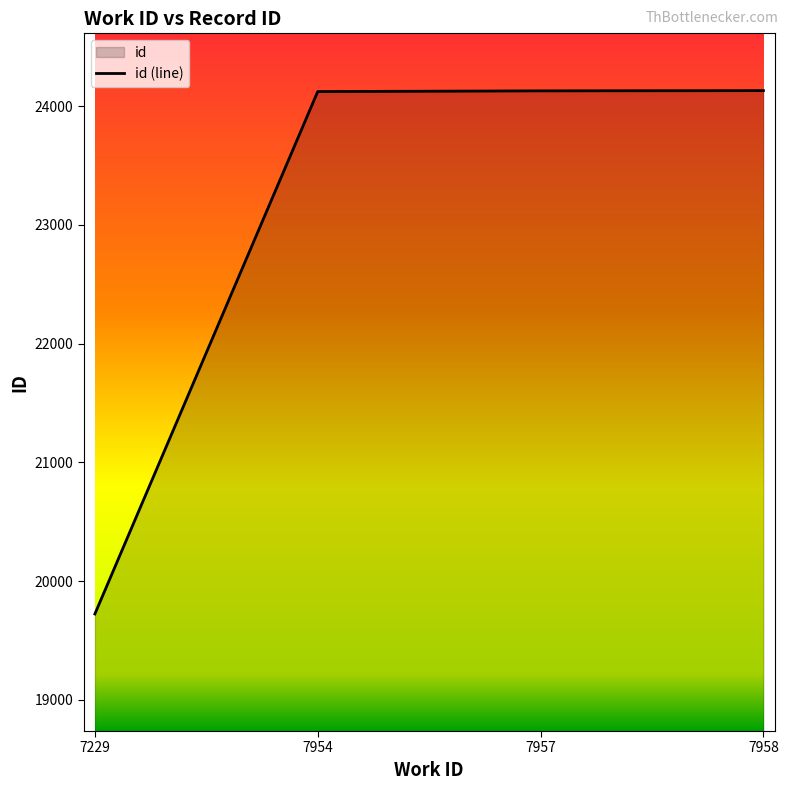

List the labels in order of value, smallest first.

7229, 7954, 7957, 7958